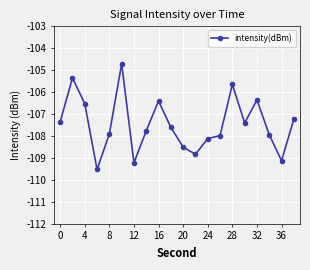

What is the value of the 16th point from the left?

-107.4